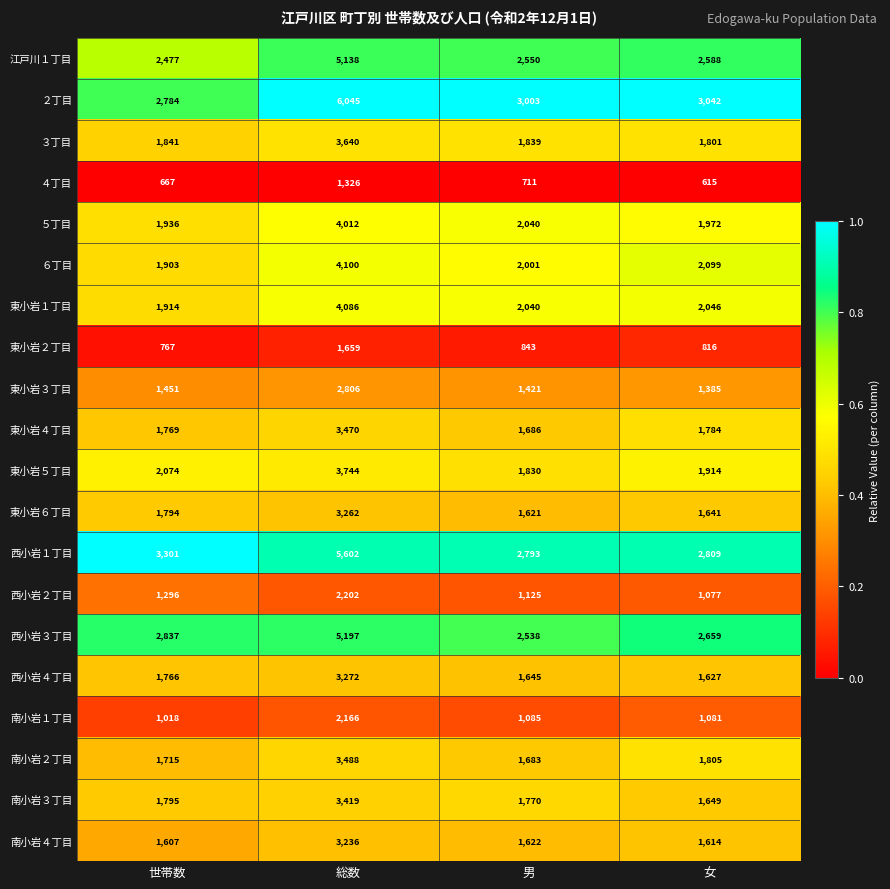

Which label corresponds to the largest value in the chart?

総数